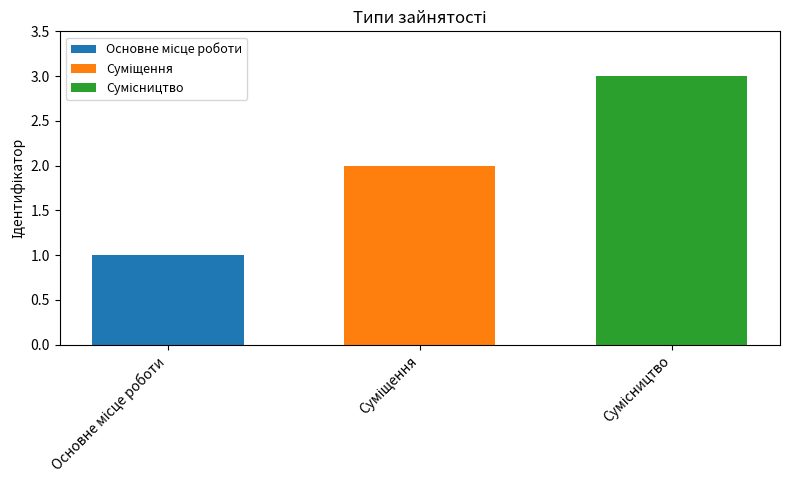

What is the maximum value shown in the chart?

3